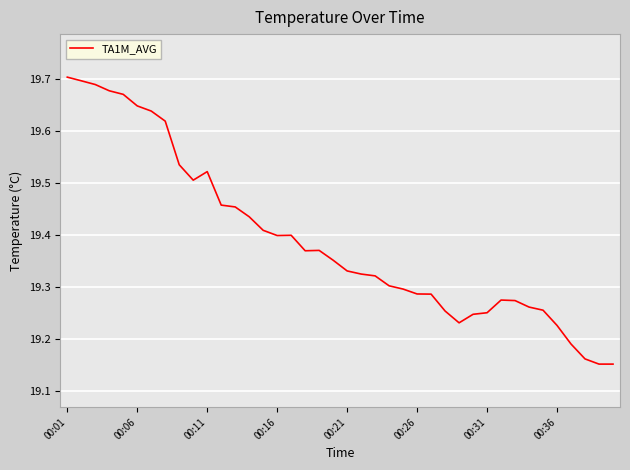

What is the difference between the maximum and minimum values?

0.6